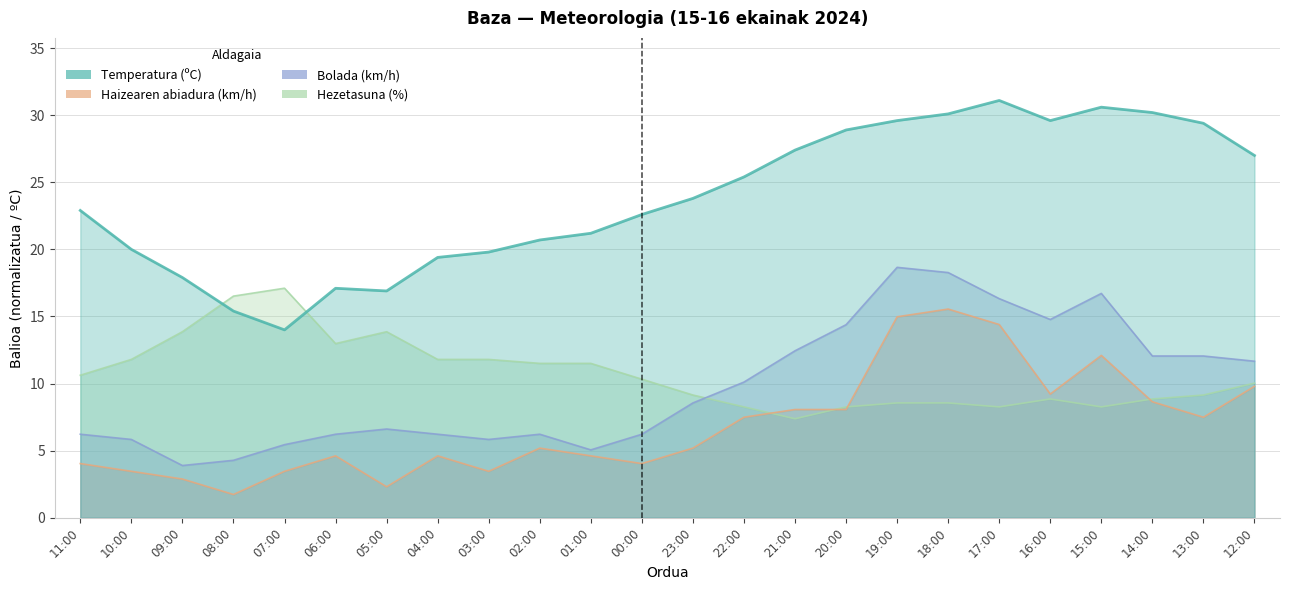

Which series ends up on top after the final intersection of Haizearen abiadura (km/h) and Hezetasuna (%)?

Hezetasuna (%)